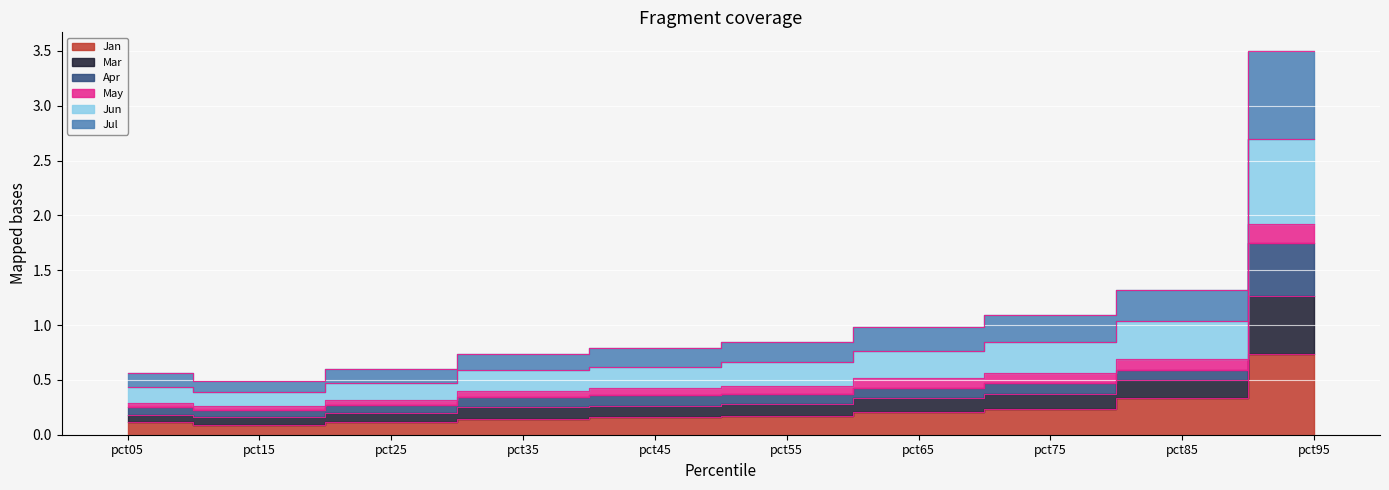

Which category has the highest value in the Jan series?

pct95